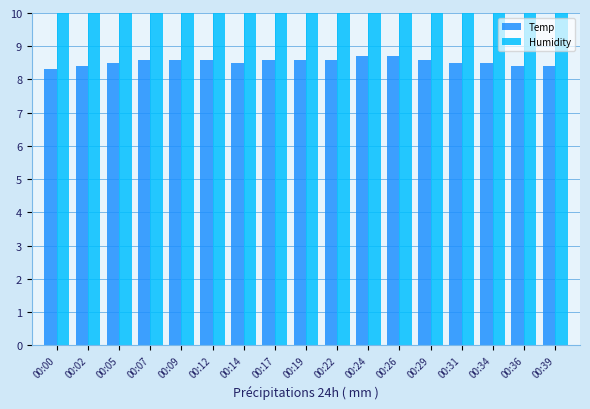

What is the value of the Humidity bar at the 6th from the left?

10.0